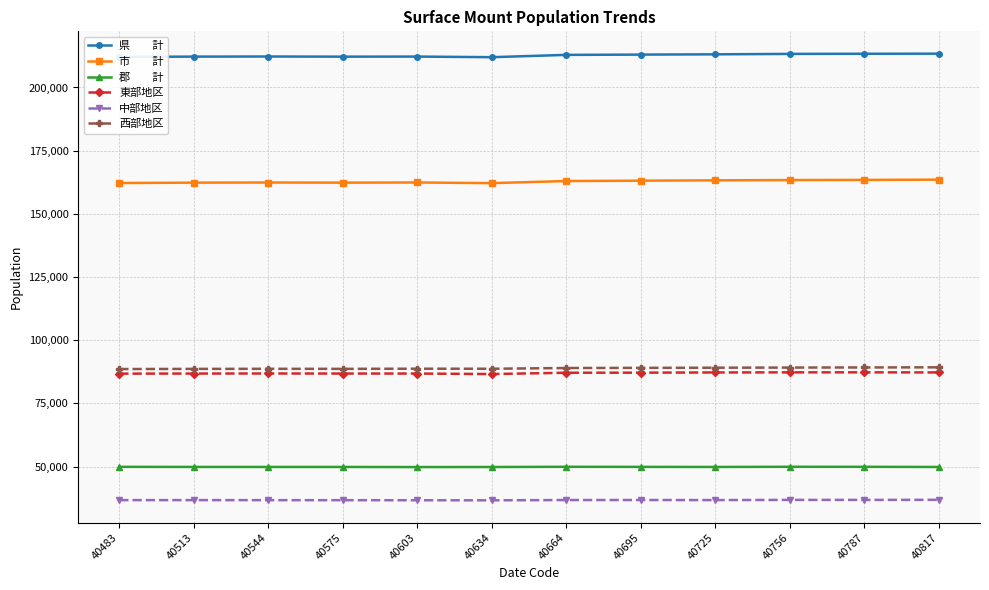

What is the smallest value displayed?

36658